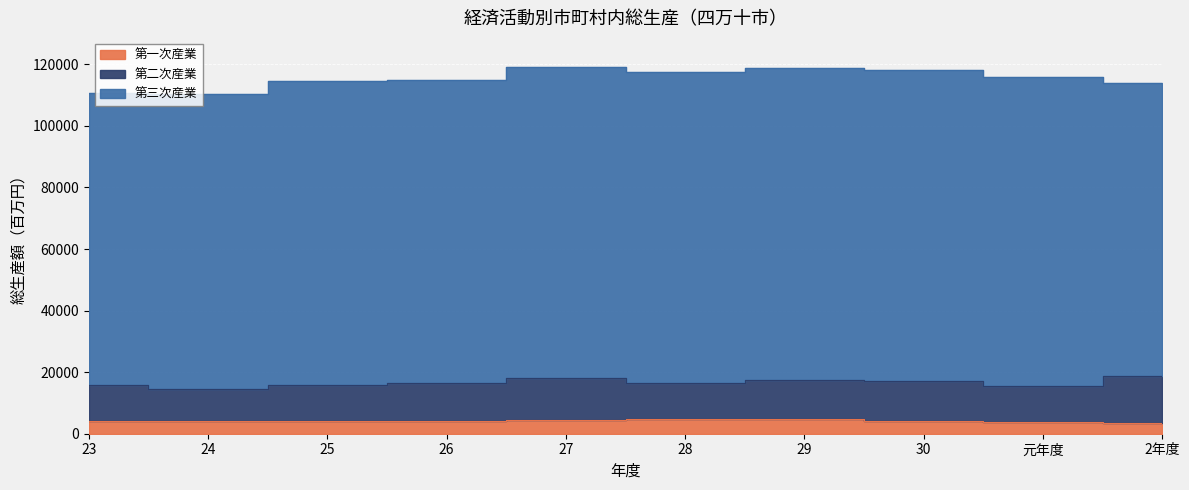

What is the minimum value for 第三次産業?

94878